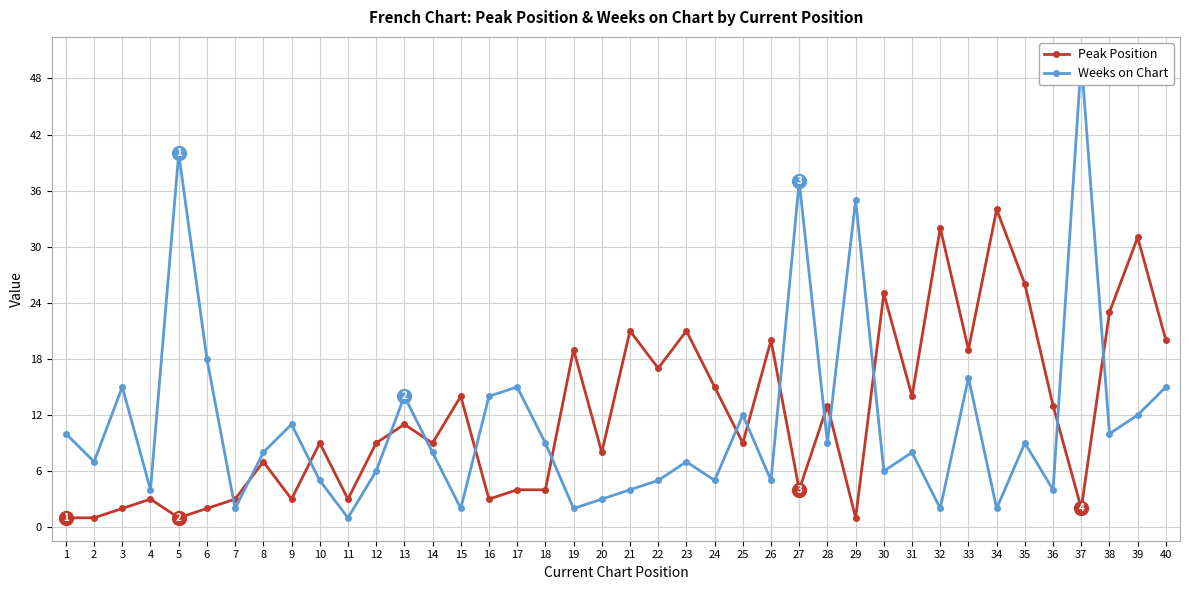

At which category is the sum across all series the highest?

37